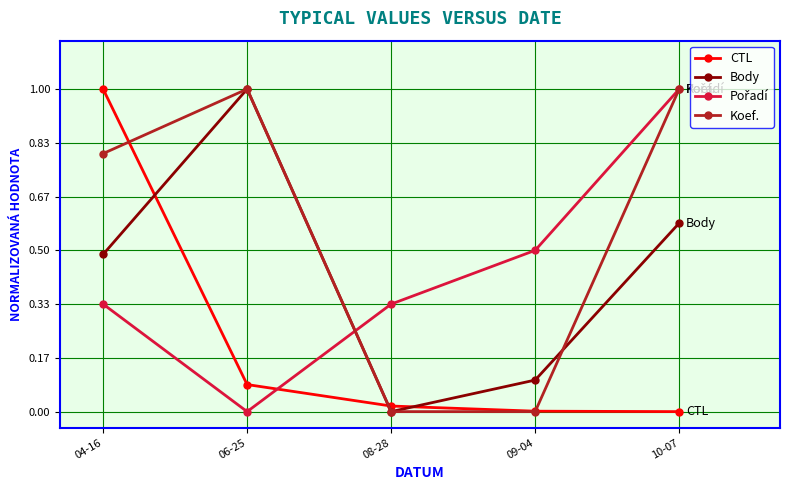

List the labels in order of Body value, largest first.

06-25, 10-07, 04-16, 09-04, 08-28